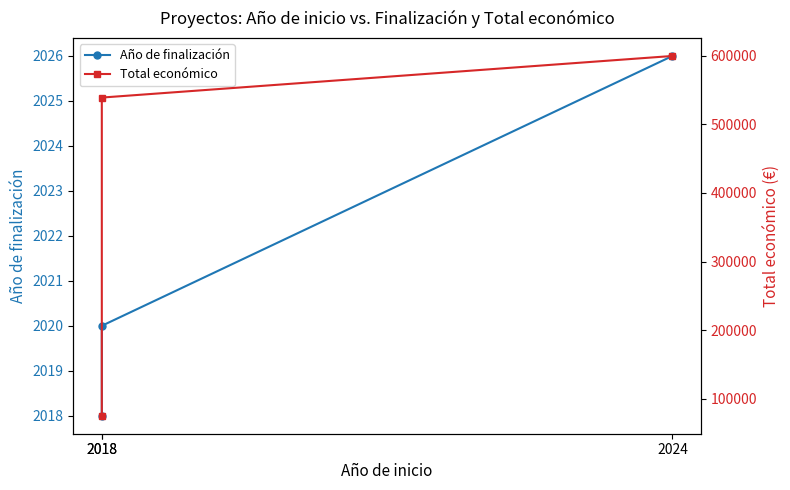

Does the chart have visible grid lines?

No